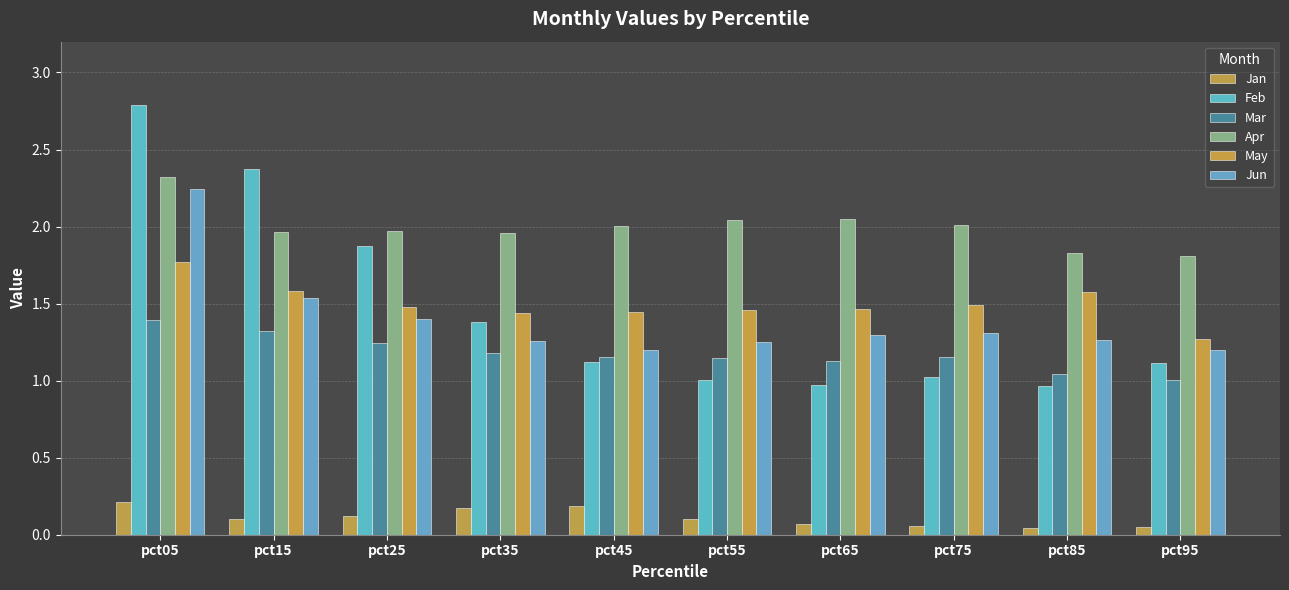

Count the number of data series in this chart.

6